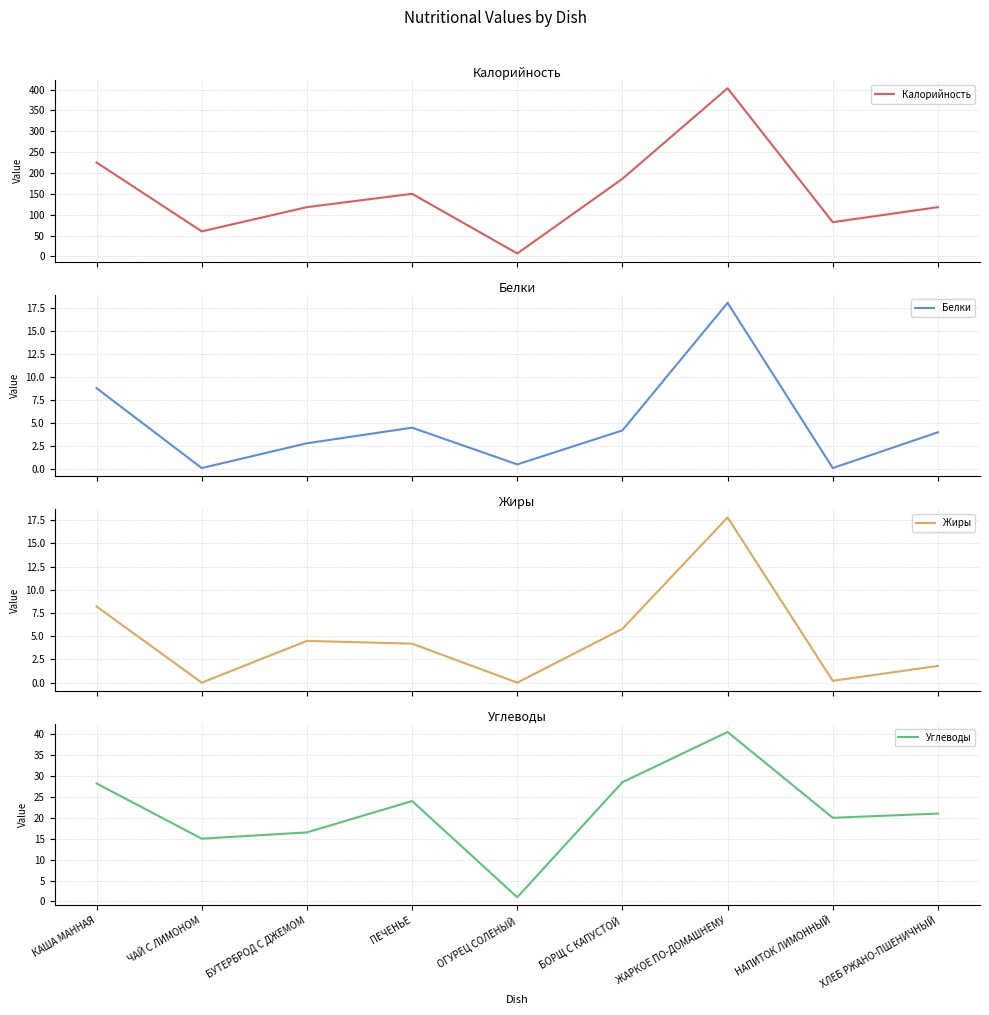

What position from the right is БУТЕРБРОД С ДЖЕМОМ?

7